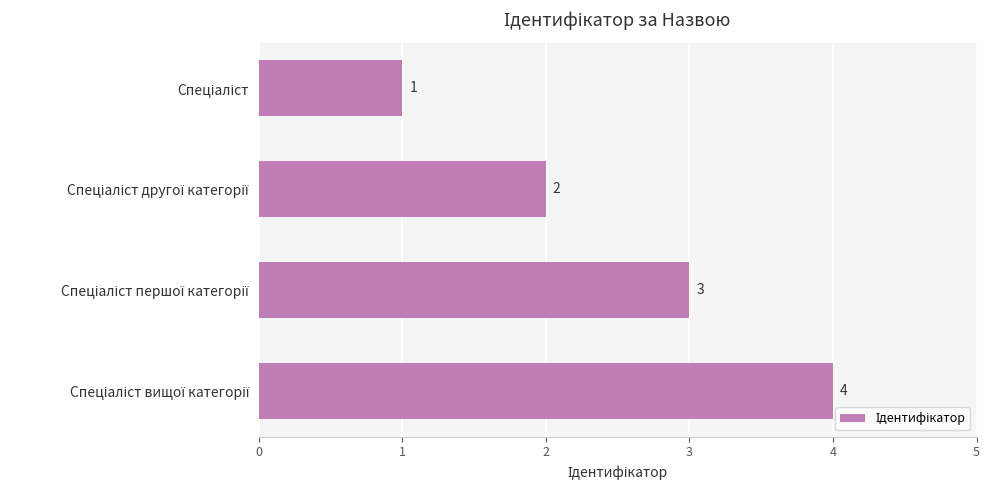

What is the sum of all values?

10